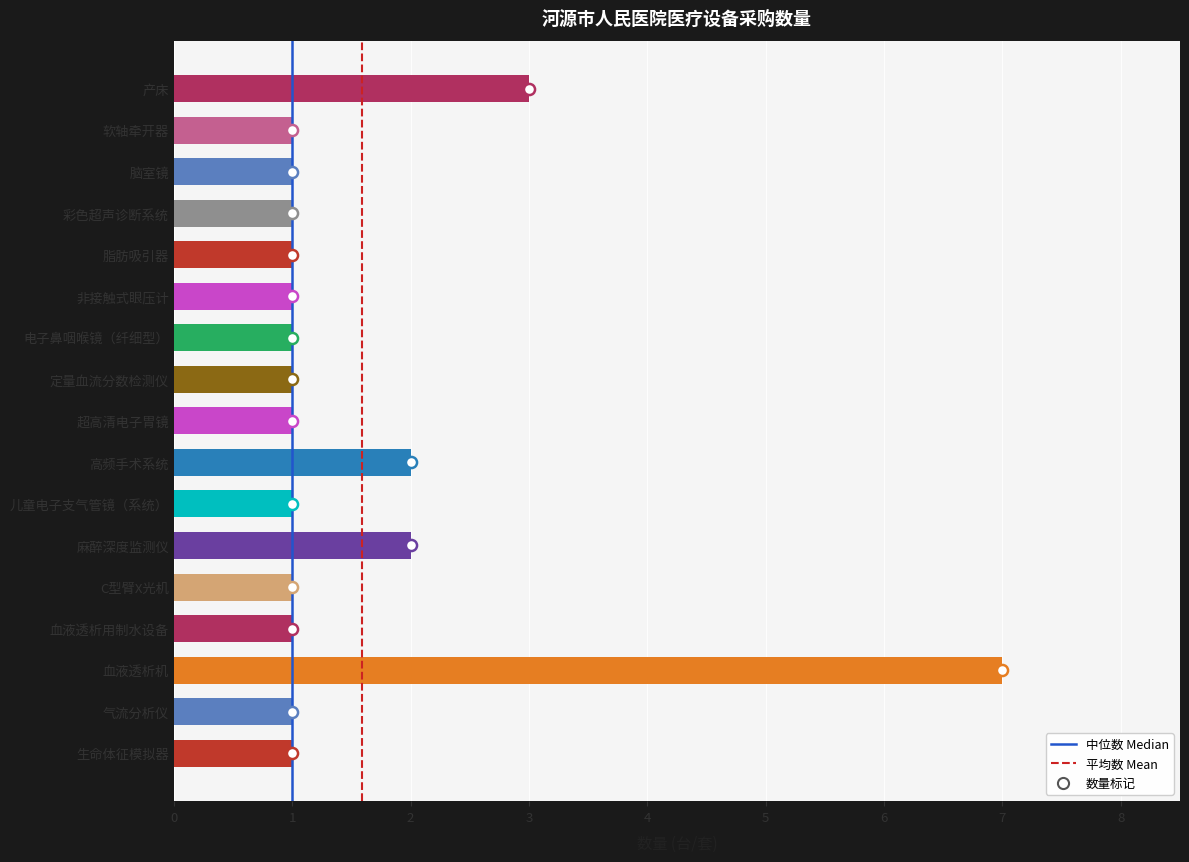

Reading bottom to top, what are all the values shown in this chart?

1	1	7	1	1	2	1	2	1	1	1	1	1	1	1	1	3